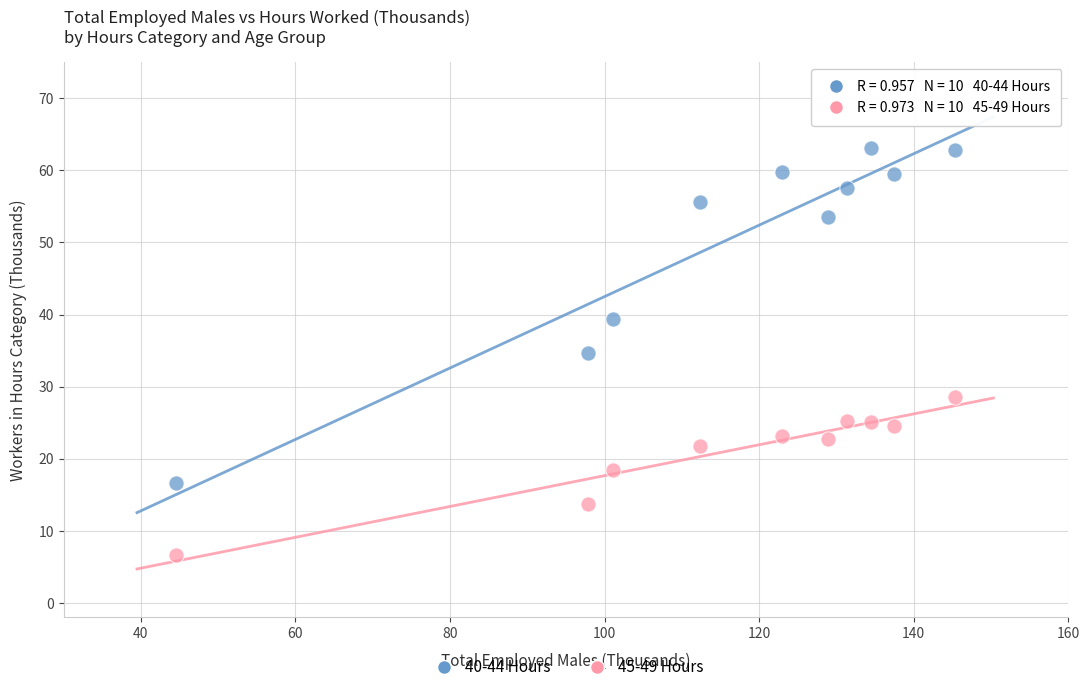

Which series has the largest Y range (max minus min)?

40-44 Hours